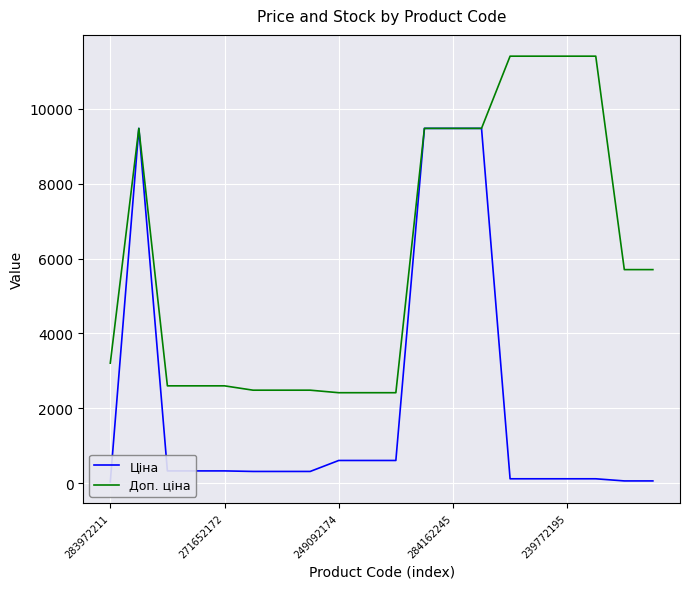

What is the total value across all series at 11?

18960.1